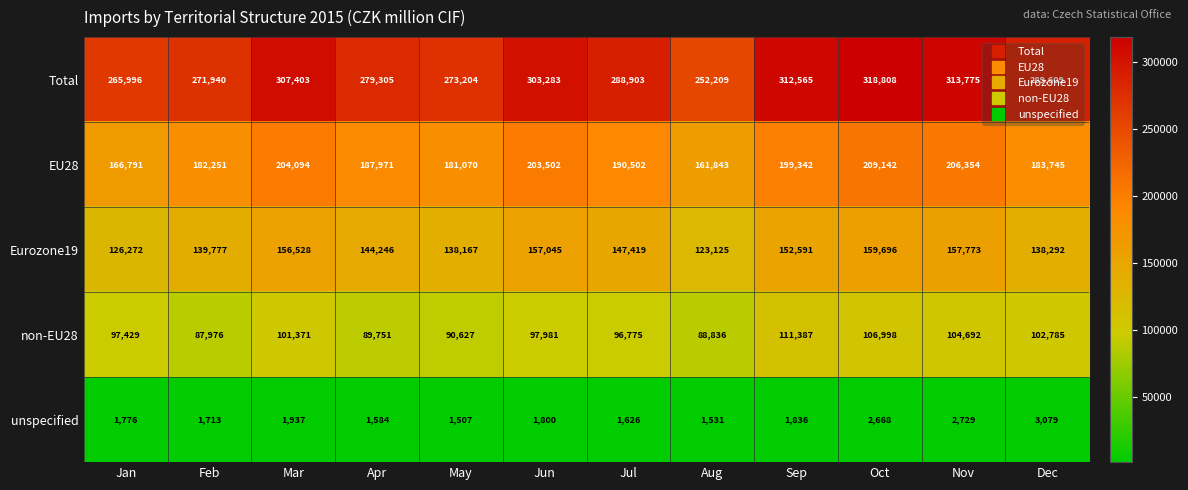

At which label does unspecified first exceed 1800?

Mar